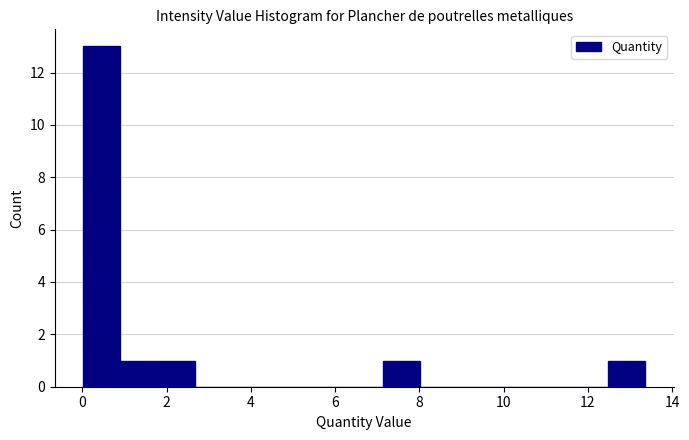

How tall is the bar that spans 1.8 to 2.6 on the x-axis? Neither the bar edges nor the heights are printed on the chart, so give them approximately, as read against the axes.

1